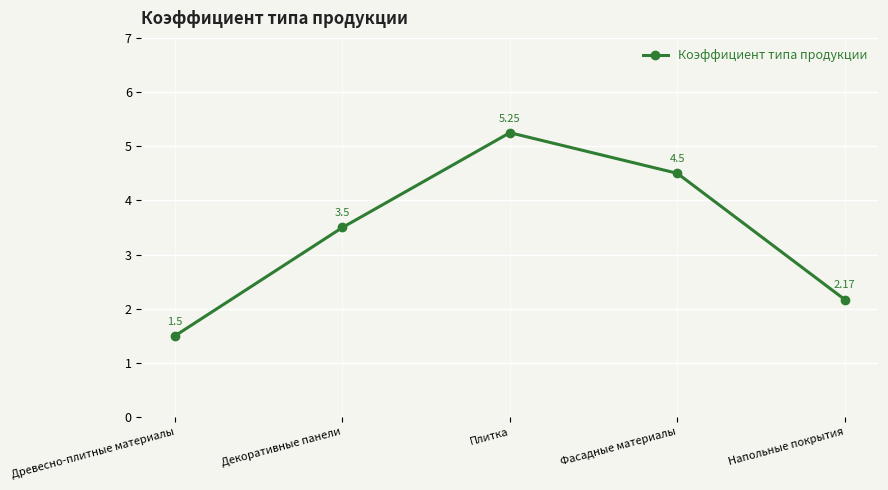

What is the label of the 2nd point from the left?

Декоративные панели